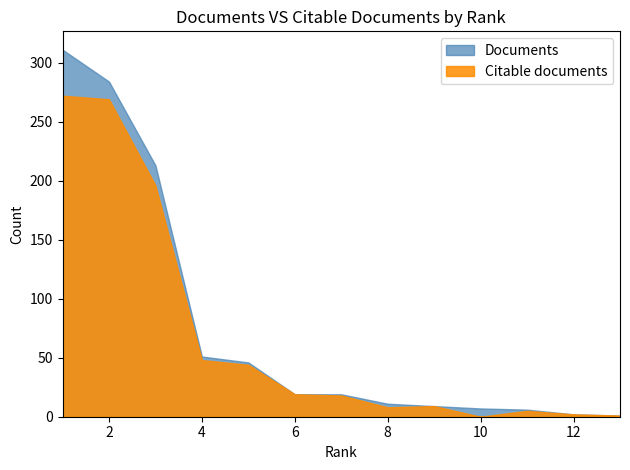

True or false: Documents has more than 1 interior local peaks.

False